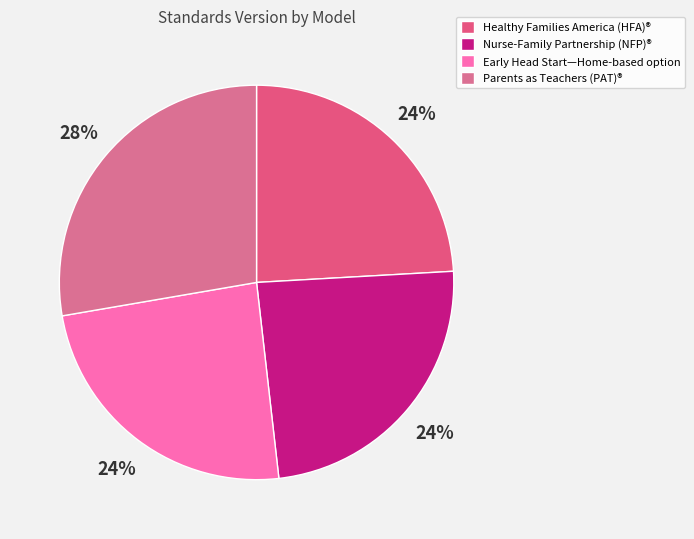

Is there a majority slice in this chart?

No